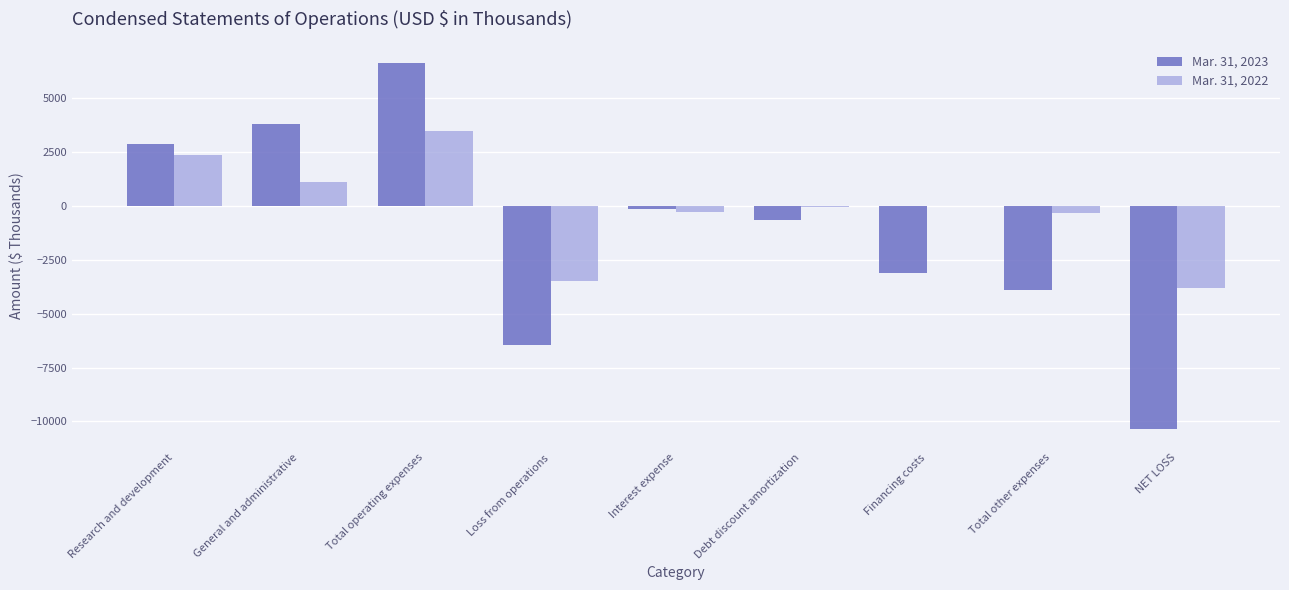

At which category is the sum across all series the highest?

Total operating expenses